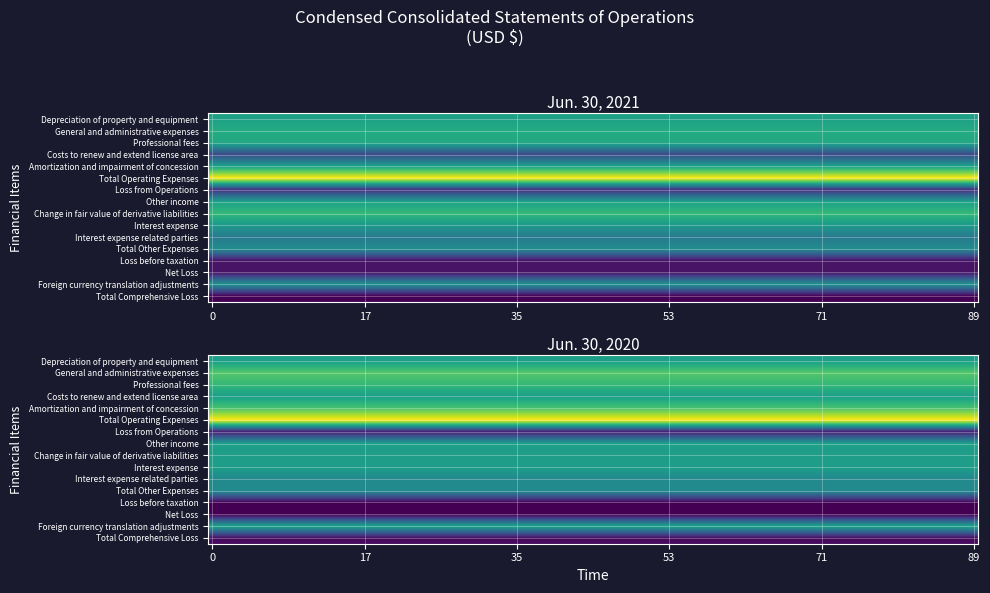

What is the highest value of the General and administrative expenses series?

419593